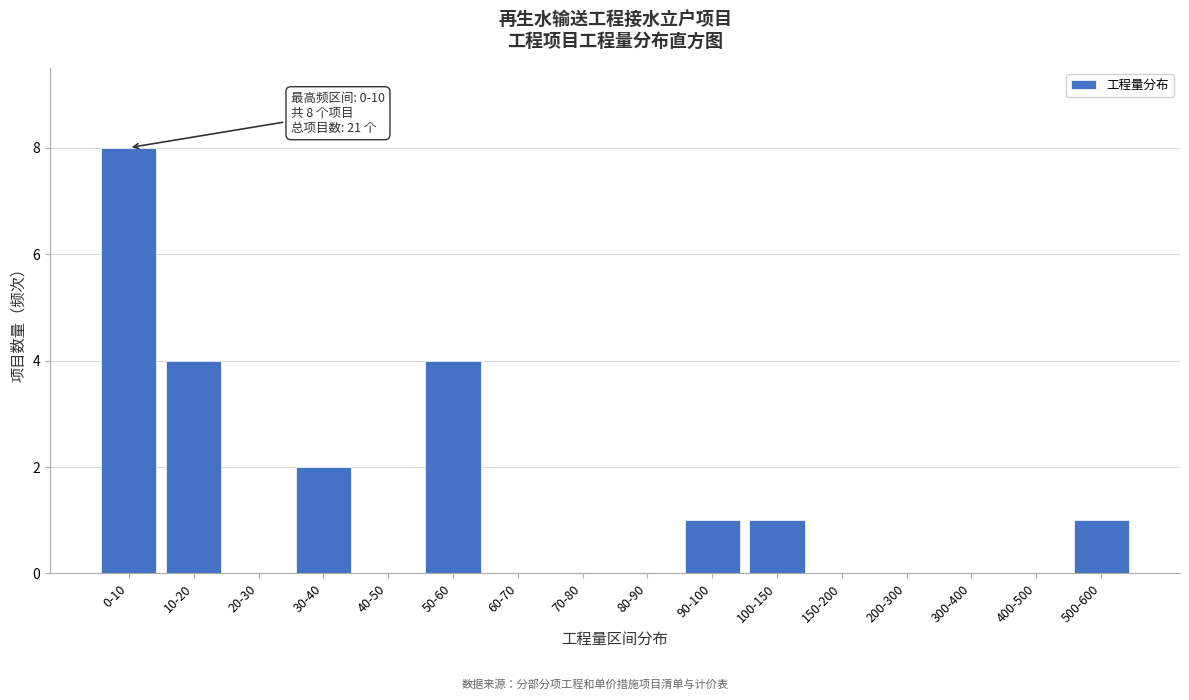

Reading left to right, extract all data points from this chart.

0-10=8	10-20=4	20-30=0	30-40=2	40-50=0	50-60=4	60-70=0	70-80=0	80-90=0	90-100=1	100-150=1	150-200=0	200-300=0	300-400=0	400-500=0	500-600=1